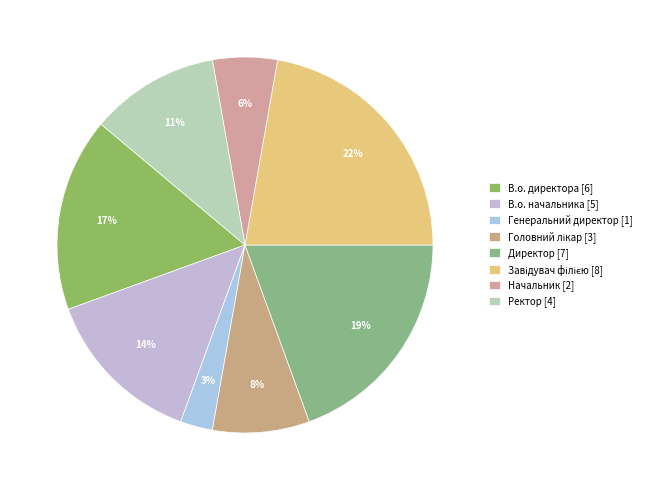

Does any single category account for the majority?

No